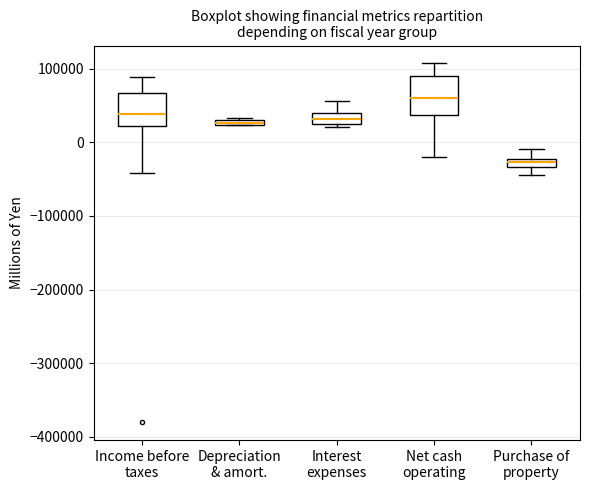

Where is the upper edge of the box for Purchase of property on the y-axis? The values are not printed on the chart, so give them approximately, as read against the axis.

-20000